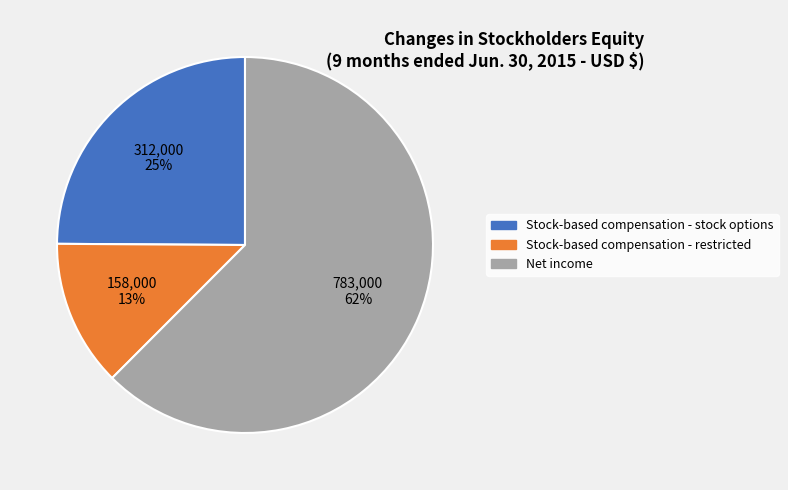

Between Stock-based compensation - stock options and Net income, which is larger?

Net income